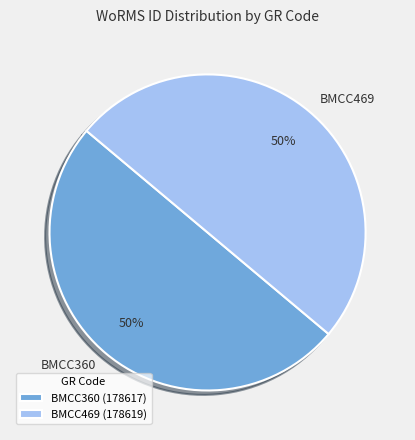

To the nearest percent, what is the average slice percentage?

50%